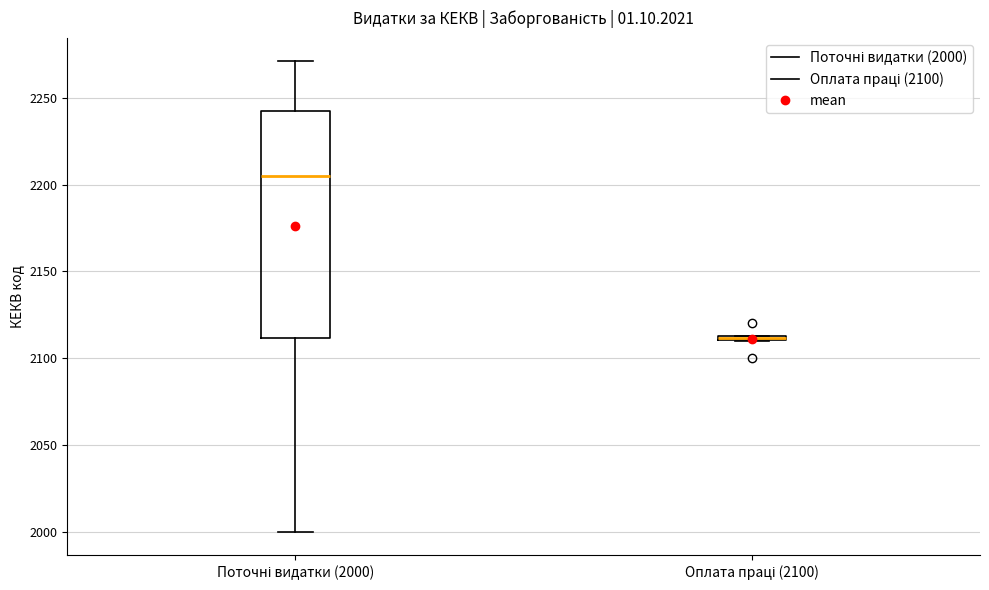

Which box has the lowest median line?

Оплата праці (2100)